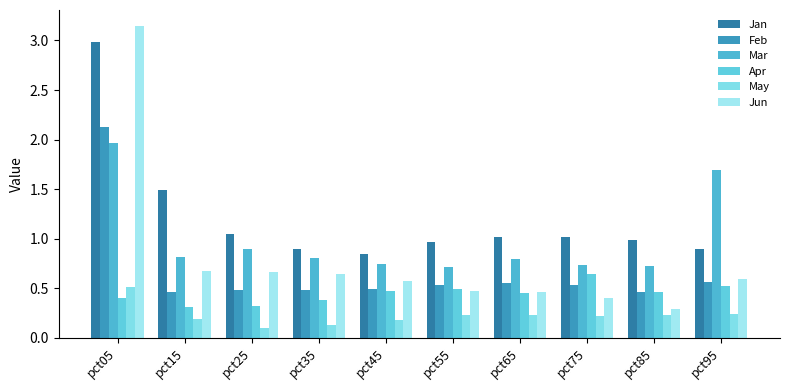

Reading left to right, what are all the values shown in this chart?

Jan: pct05=3.0	pct15=1.5	pct25=1.0	pct35=0.9	pct45=0.8	pct55=1.0	pct65=1.0	pct75=1.0	pct85=1.0	pct95=0.9
Feb: pct05=2.1	pct15=0.5	pct25=0.5	pct35=0.5	pct45=0.5	pct55=0.5	pct65=0.5	pct75=0.5	pct85=0.5	pct95=0.6
Mar: pct05=2.0	pct15=0.8	pct25=0.9	pct35=0.8	pct45=0.7	pct55=0.7	pct65=0.8	pct75=0.7	pct85=0.7	pct95=1.7
Apr: pct05=0.4	pct15=0.3	pct25=0.3	pct35=0.4	pct45=0.5	pct55=0.5	pct65=0.5	pct75=0.6	pct85=0.5	pct95=0.5
May: pct05=0.5	pct15=0.2	pct25=0.1	pct35=0.1	pct45=0.2	pct55=0.2	pct65=0.2	pct75=0.2	pct85=0.2	pct95=0.2
Jun: pct05=3.1	pct15=0.7	pct25=0.7	pct35=0.6	pct45=0.6	pct55=0.5	pct65=0.5	pct75=0.4	pct85=0.3	pct95=0.6